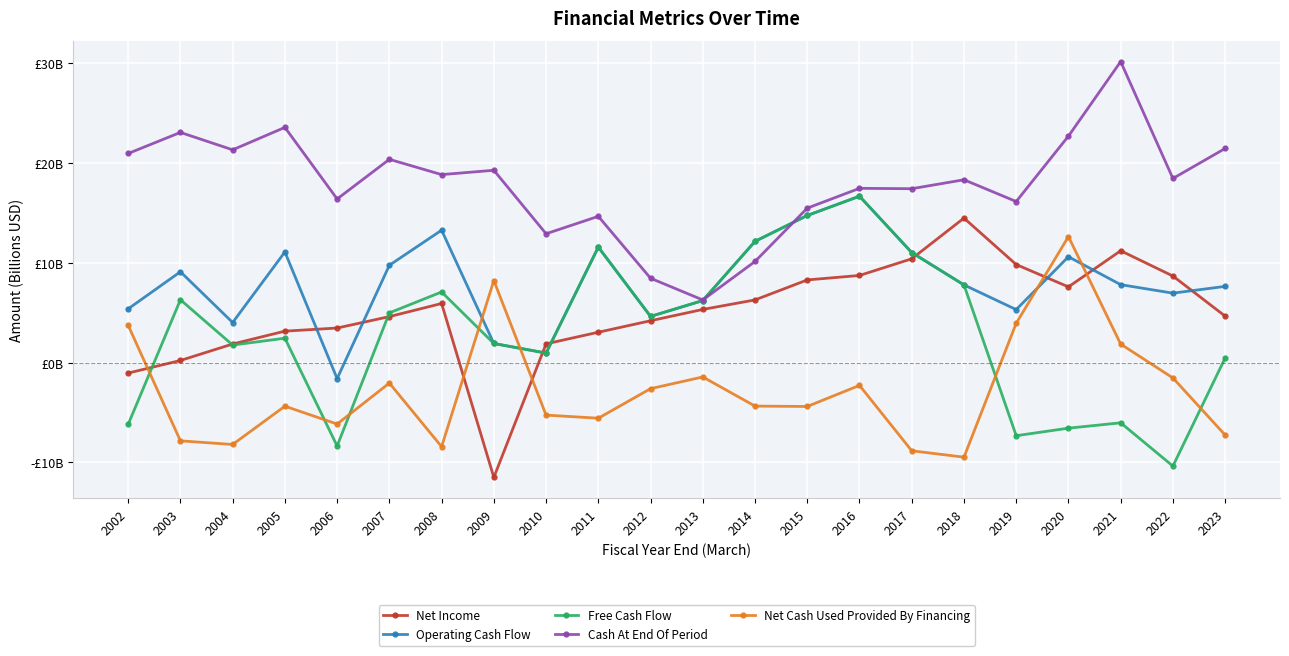

List the labels in order of Net Income value, largest first.

2018, 2021, 2017, 2019, 2016, 2022, 2015, 2020, 2014, 2008, 2013, 2023, 2007, 2012, 2006, 2005, 2011, 2010, 2004, 2003, 2002, 2009